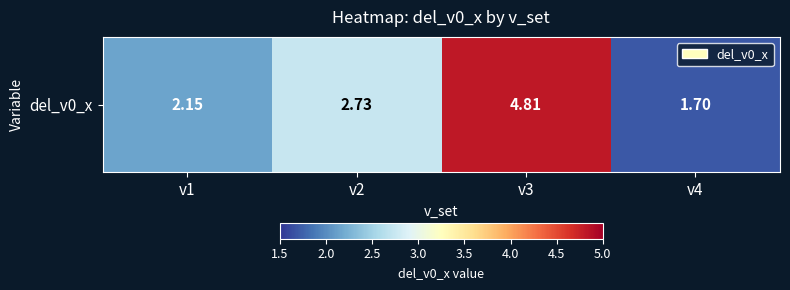

What is the difference between the second highest and second lowest values?

0.6